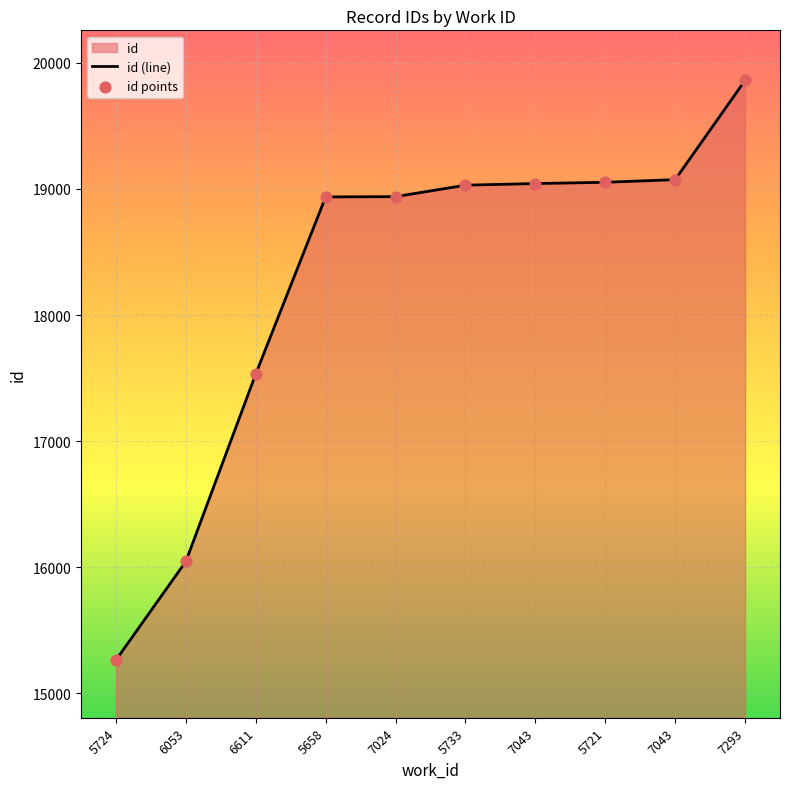

At which category is the sum across all series the highest?

7293